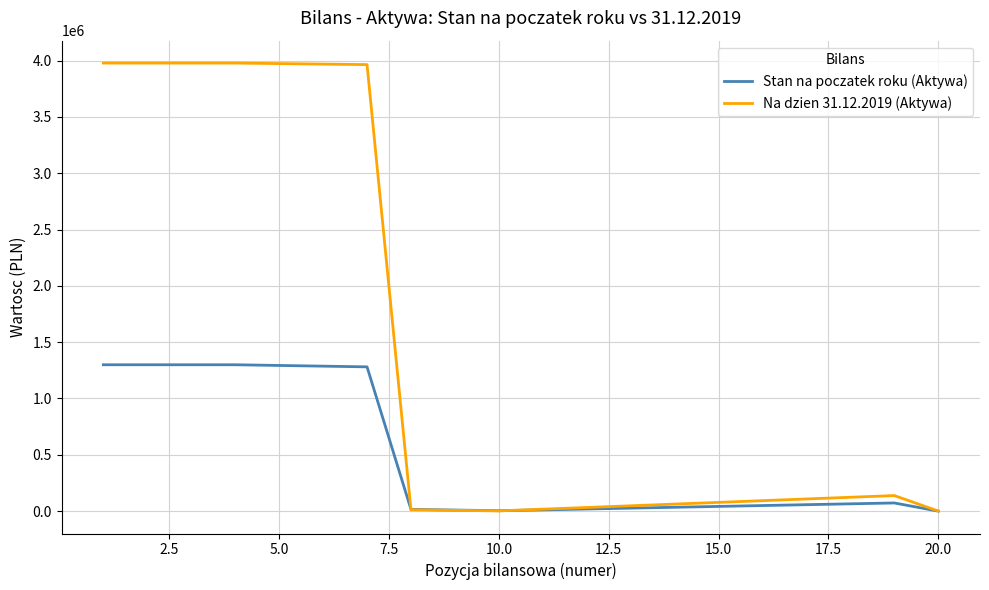

List the series in order of their overall mean, highest first.

Na dzien 31.12.2019 (Aktywa), Stan na poczatek roku (Aktywa)